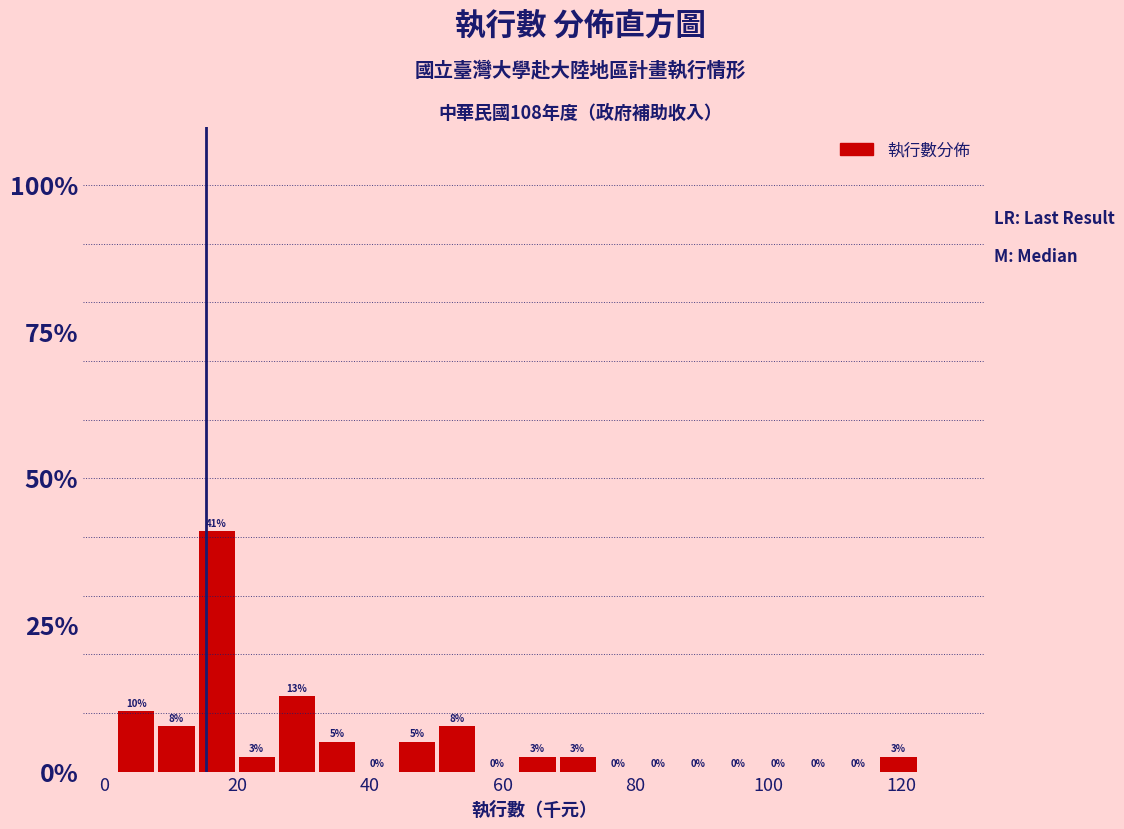

Read against the x-axis, roughly where is the centre of the tallest bar?

16